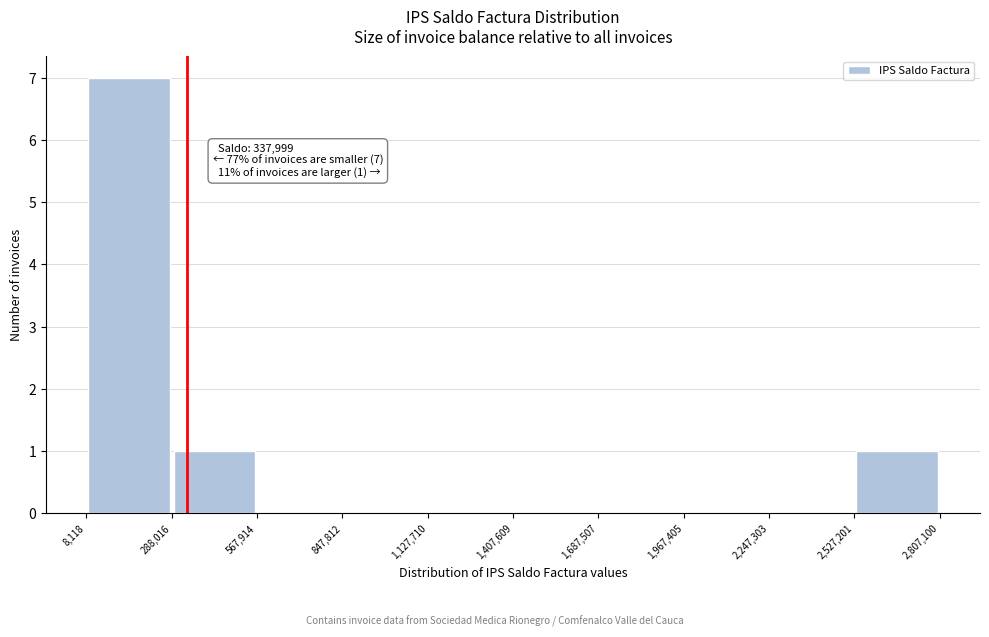

Over which range of the x-axis is the bar tallest?

8,118 to 288,016